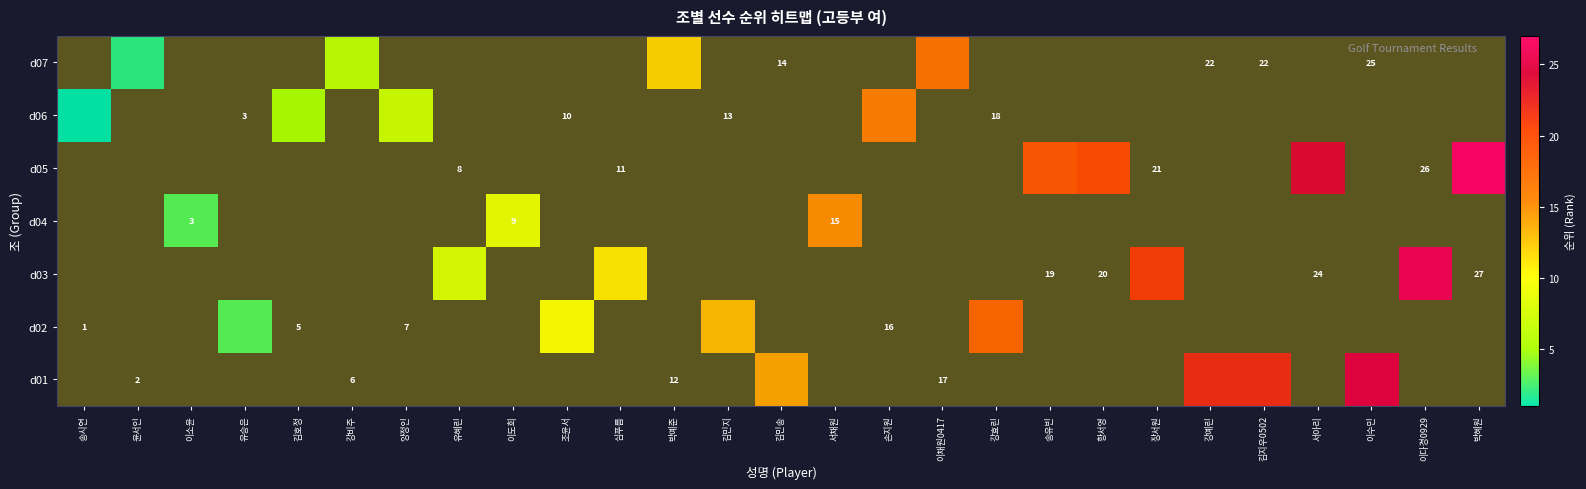

How many data points does each series have?

27